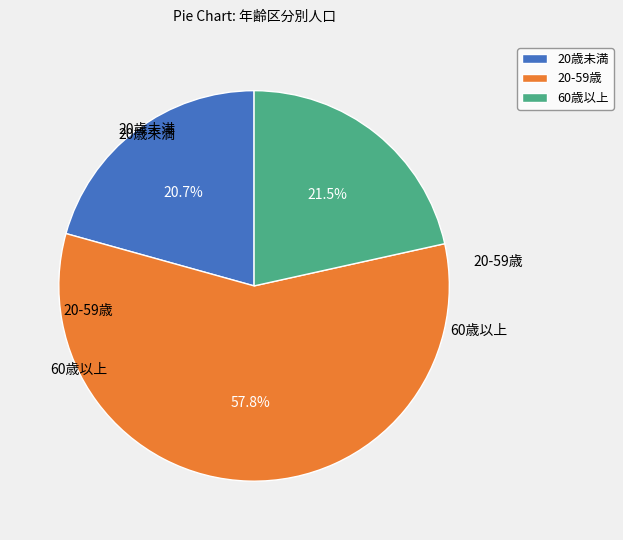

What is the largest slice in the pie chart?

20-59歳